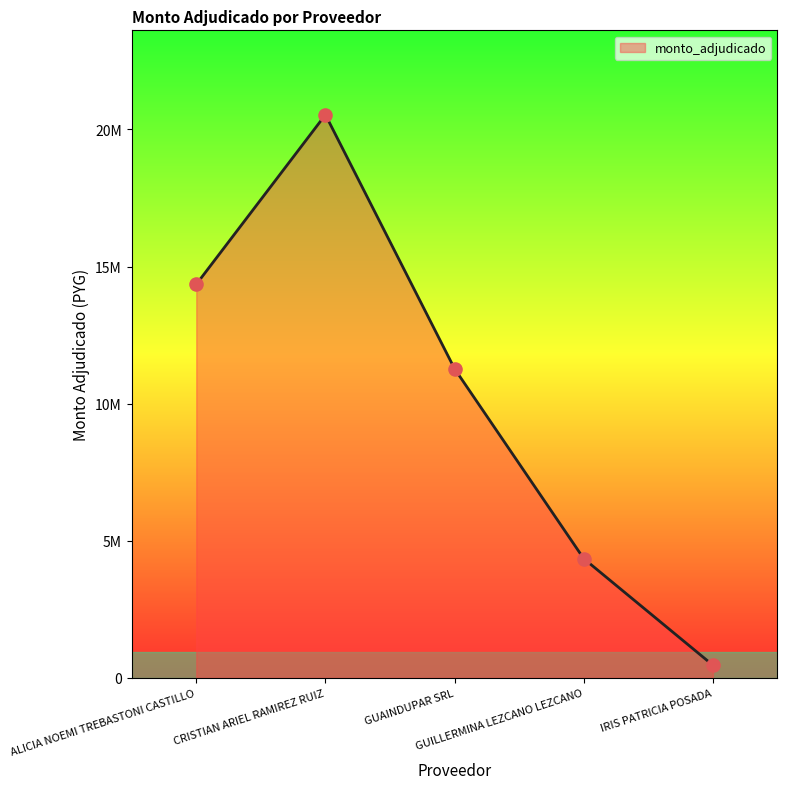

Is this an area chart (filled region under the line)?

Yes